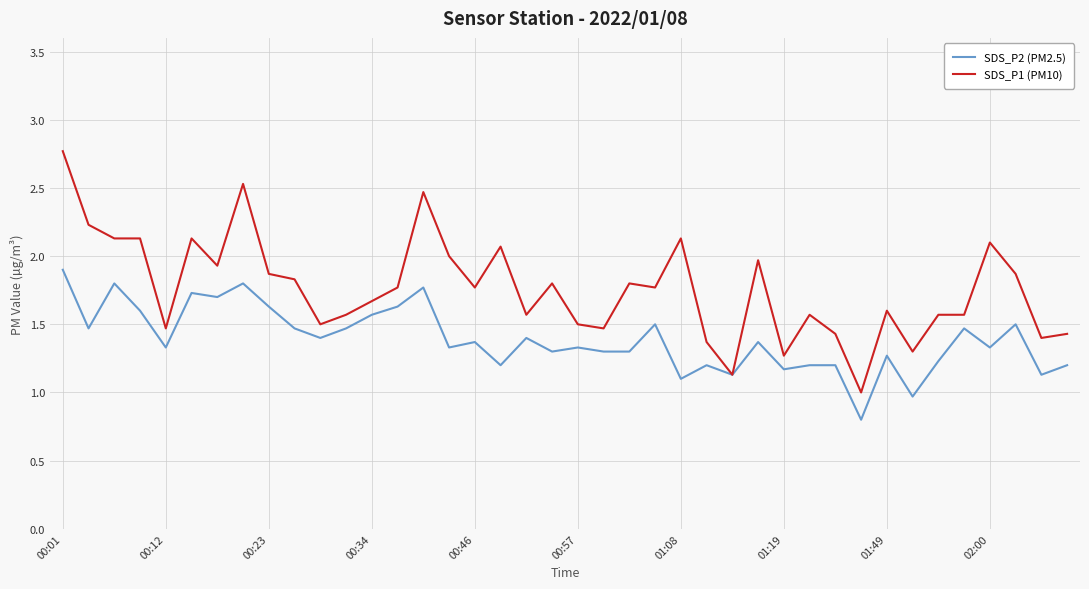

Reading left to right, extract all data points from this chart.

SDS_P2 (PM2.5): 1.9	1.5	1.8	1.6	1.3	1.7	1.7	1.8	1.6	1.5	1.4	1.5	1.6	1.6	1.8	1.3	1.4	1.2	1.4	1.3	1.3	1.3	1.3	1.5	1.1	1.2	1.1	1.4	1.2	1.2	1.2	0.8	1.3	1.0	1.2	1.5	1.3	1.5	1.1	1.2
SDS_P1 (PM10): 2.8	2.2	2.1	2.1	1.5	2.1	1.9	2.5	1.9	1.8	1.5	1.6	1.7	1.8	2.5	2.0	1.8	2.1	1.6	1.8	1.5	1.5	1.8	1.8	2.1	1.4	1.1	2.0	1.3	1.6	1.4	1.0	1.6	1.3	1.6	1.6	2.1	1.9	1.4	1.4